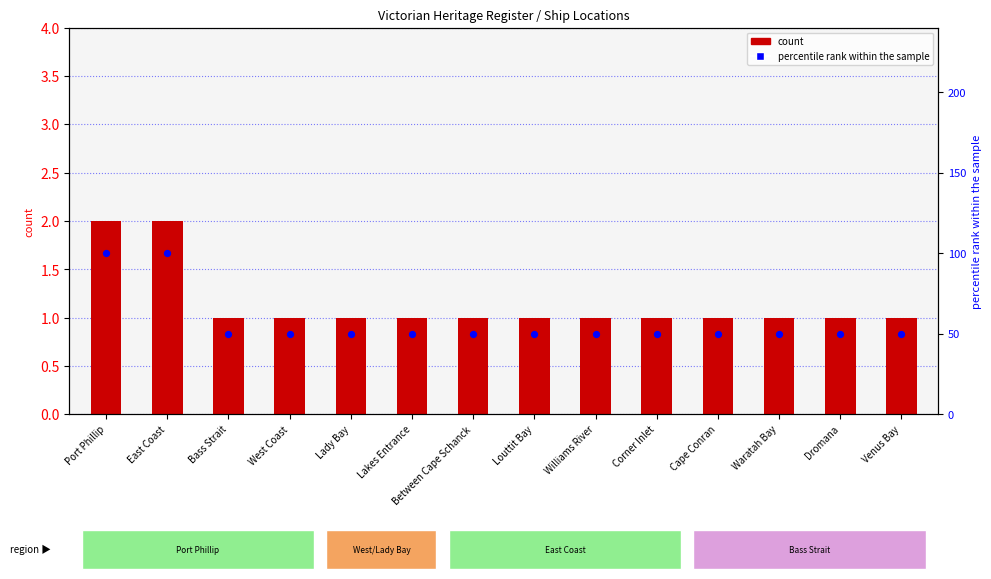

Is the value of count at Venus Bay greater than the value of percentile rank within the sample at Between Cape Schanck?

No